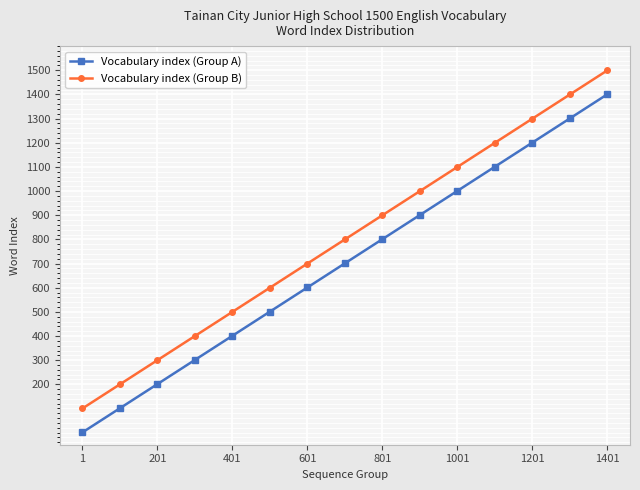

True or false: Vocabulary index (Group A) and Vocabulary index (Group B) intersect in this chart.

False